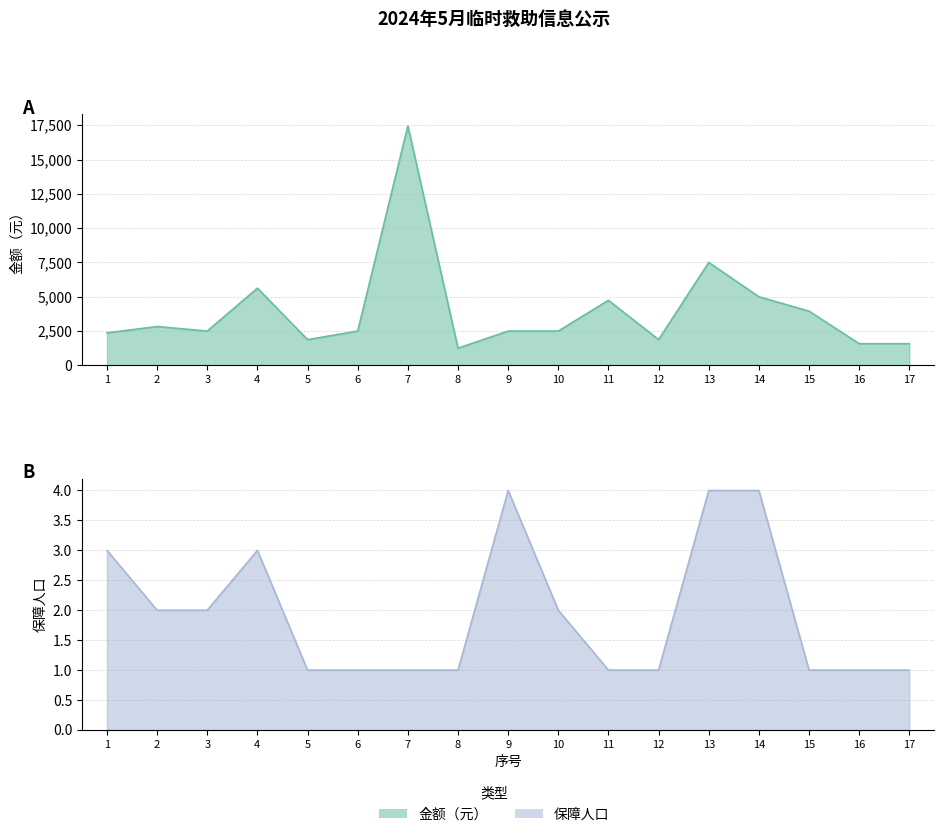

In 金额（元）, how many points are lower than both neighbors (excluding endpoints)?

4